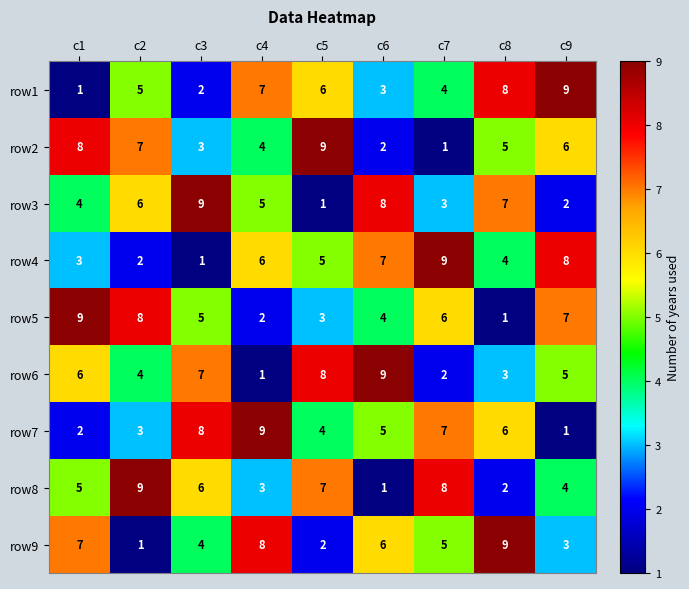

How many data points does each series have?

9